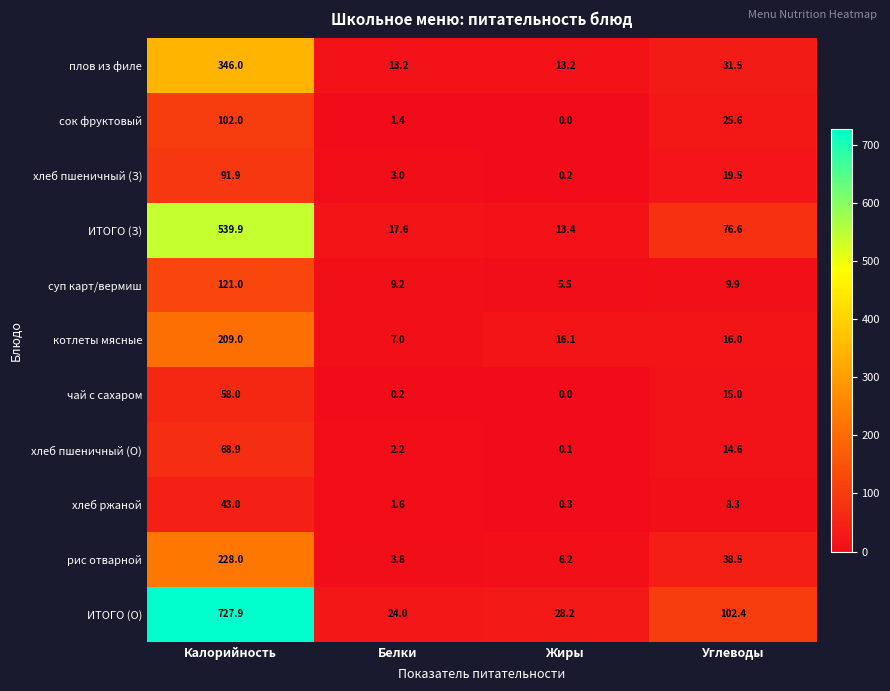

What is the difference between the highest and lowest values at Углеводы?

94.1